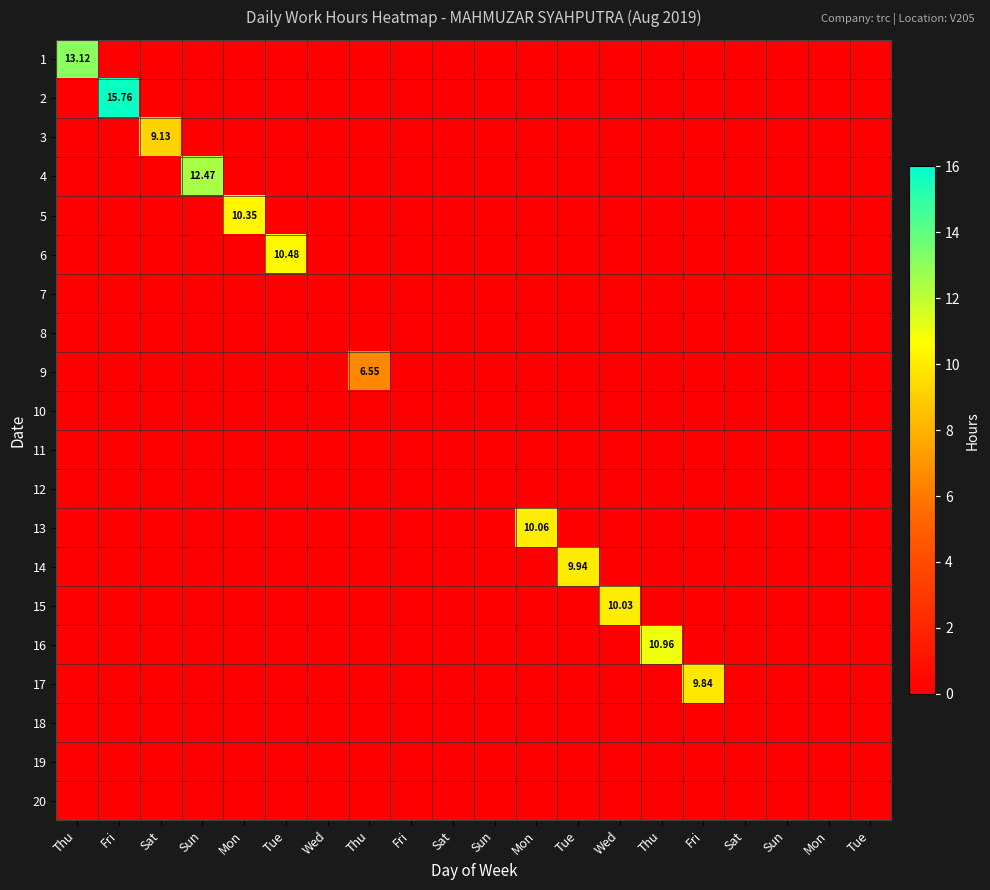

Between Fri and Tue, which series saw the biggest shift?

17